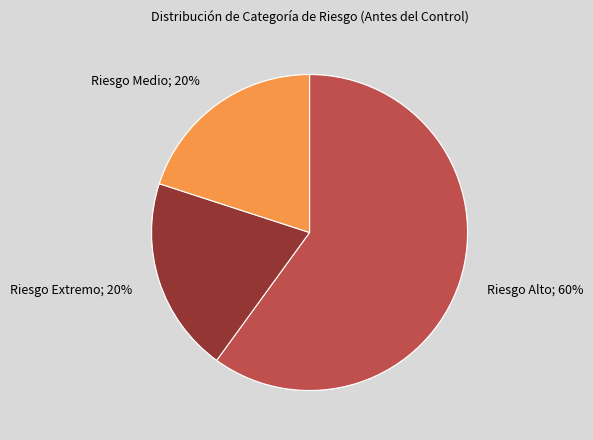

Is there a majority slice in this chart?

No